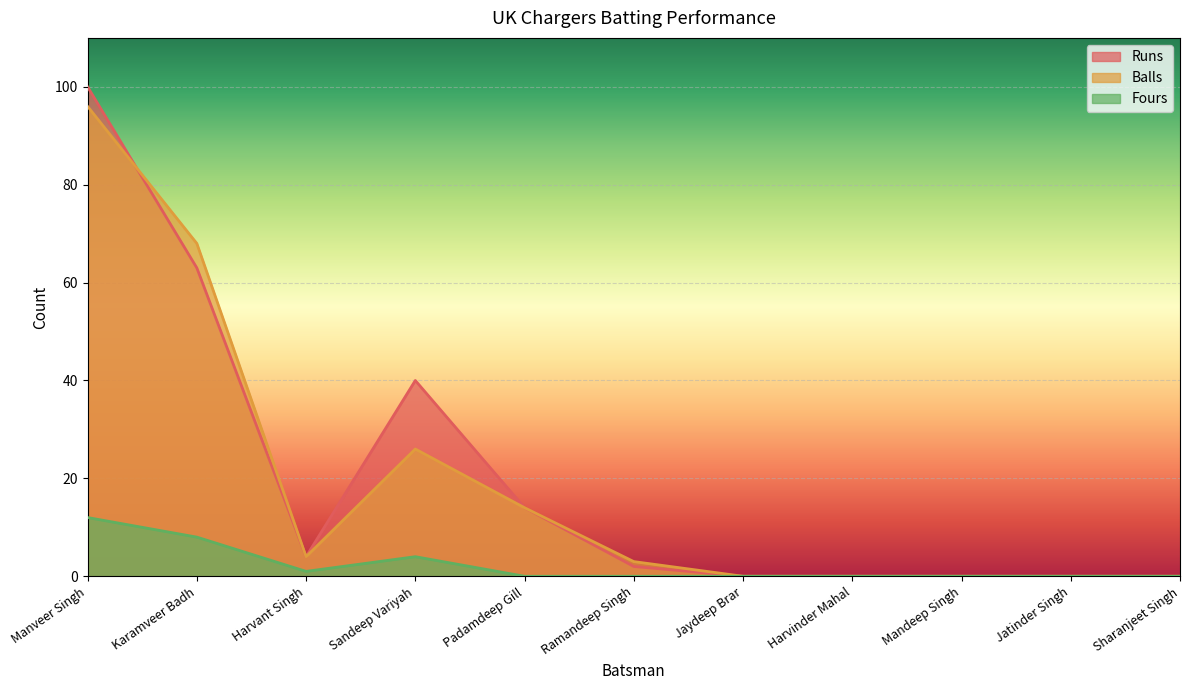

What is the maximum value for Runs?

100